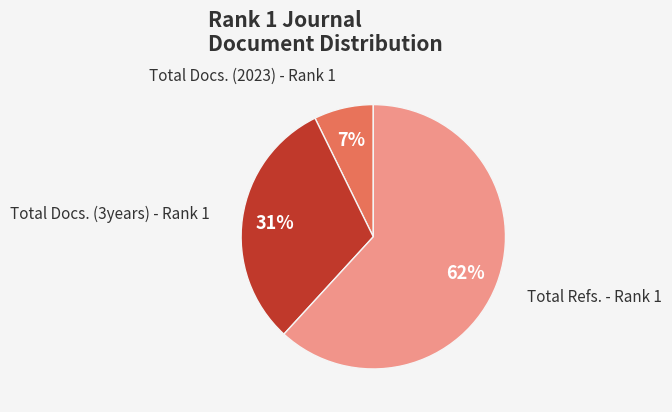

How many slices are in this pie chart?

3